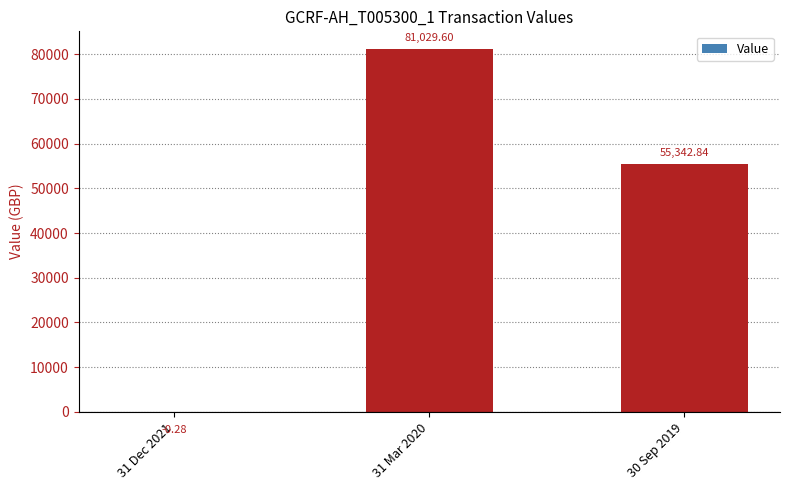

How many values are above zero?

2